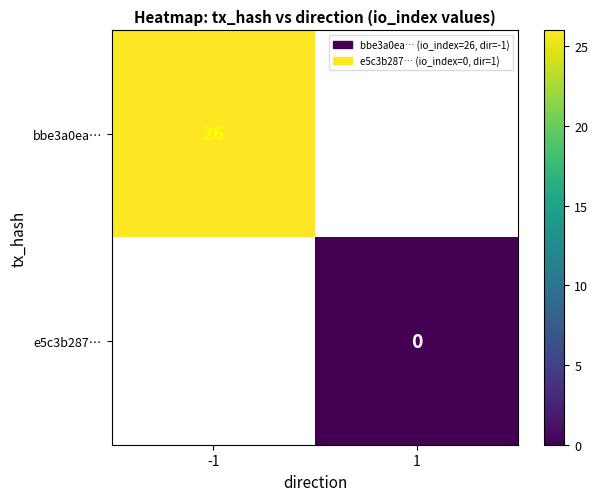

Is the value of bbe3a0ea… at -1 greater than the value of e5c3b287… at 1?

Yes